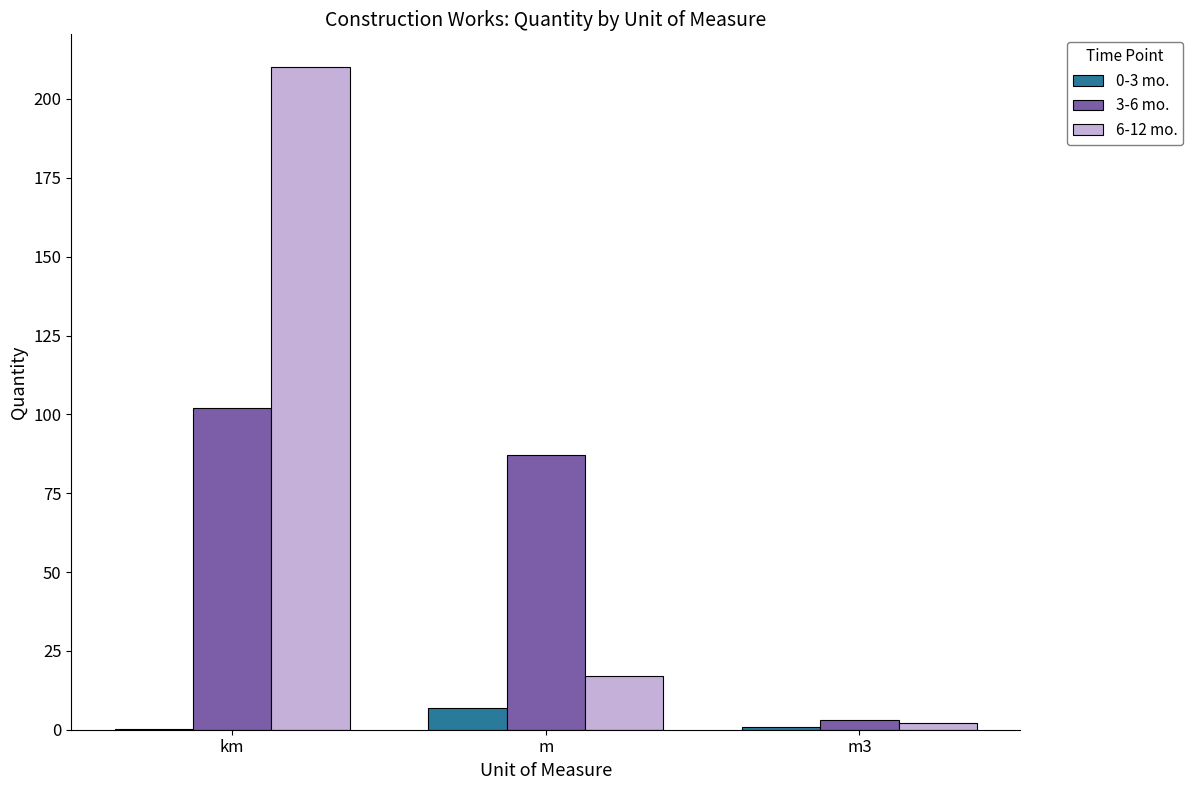

Count the number of data series in this chart.

3